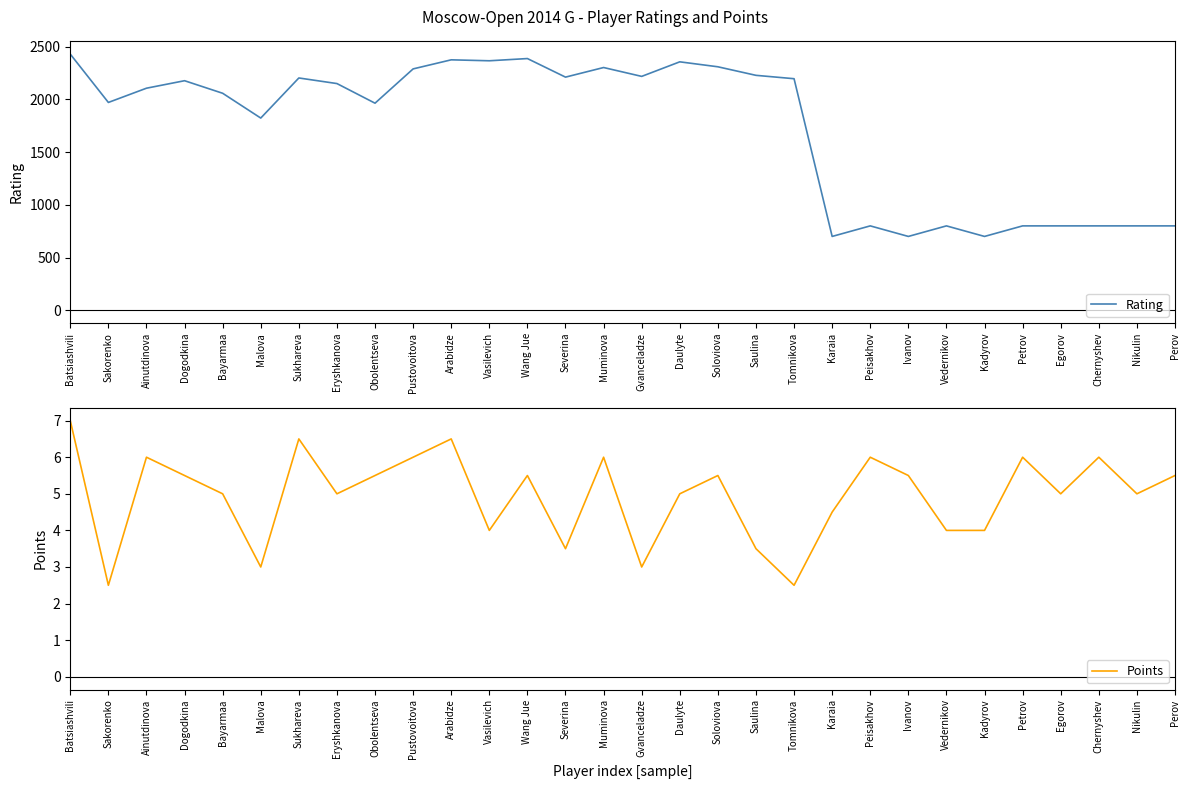

Rank the categories by Rating value from highest to lowest.

Batsiashvili, Wang Jue, Arabidze, Vasilevich, Daulyte, Soloviova, Muminova, Pustovoitova, Saulina, Gvanceladze, Severina, Sukhareva, Tomnikova, Dogodkina, Eryshkanova, Ainutdinova, Bayarmaa, Sakorenko, Obolentseva, Malova, Peisakhov, Vedernikov, Petrov, Egorov, Chernyshev, Nikulin, Perov, Karaia, Ivanov, Kadyrov